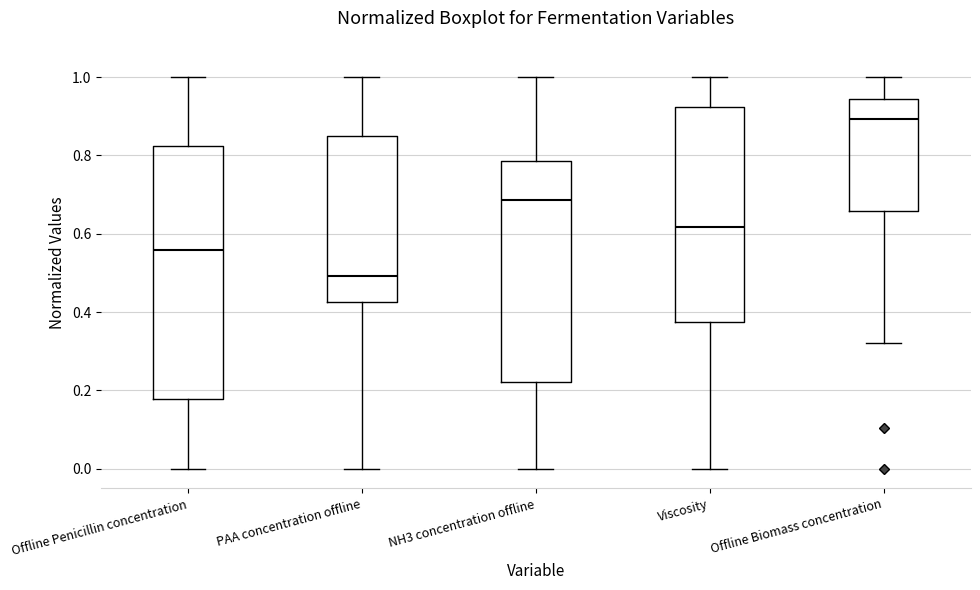

Reading left to right, transcribe this box plot: for each box, give where its median line is, the range the box spans, and where its two whiskers end, as read against the y-axis. The values are not printed on the chart, so give them approximately, as read against the axis.

Offline Penicillin concentration: median 0.56, box 0.18 to 0.82, whiskers 0.00 to 1.00
PAA concentration offline: median 0.50, box 0.42 to 0.86, whiskers 0.00 to 1.00
NH3 concentration offline: median 0.68, box 0.22 to 0.78, whiskers 0.00 to 1.00
Viscosity: median 0.62, box 0.38 to 0.92, whiskers 0.00 to 1.00
Offline Biomass concentration: median 0.90, box 0.66 to 0.94, whiskers 0.32 to 1.00